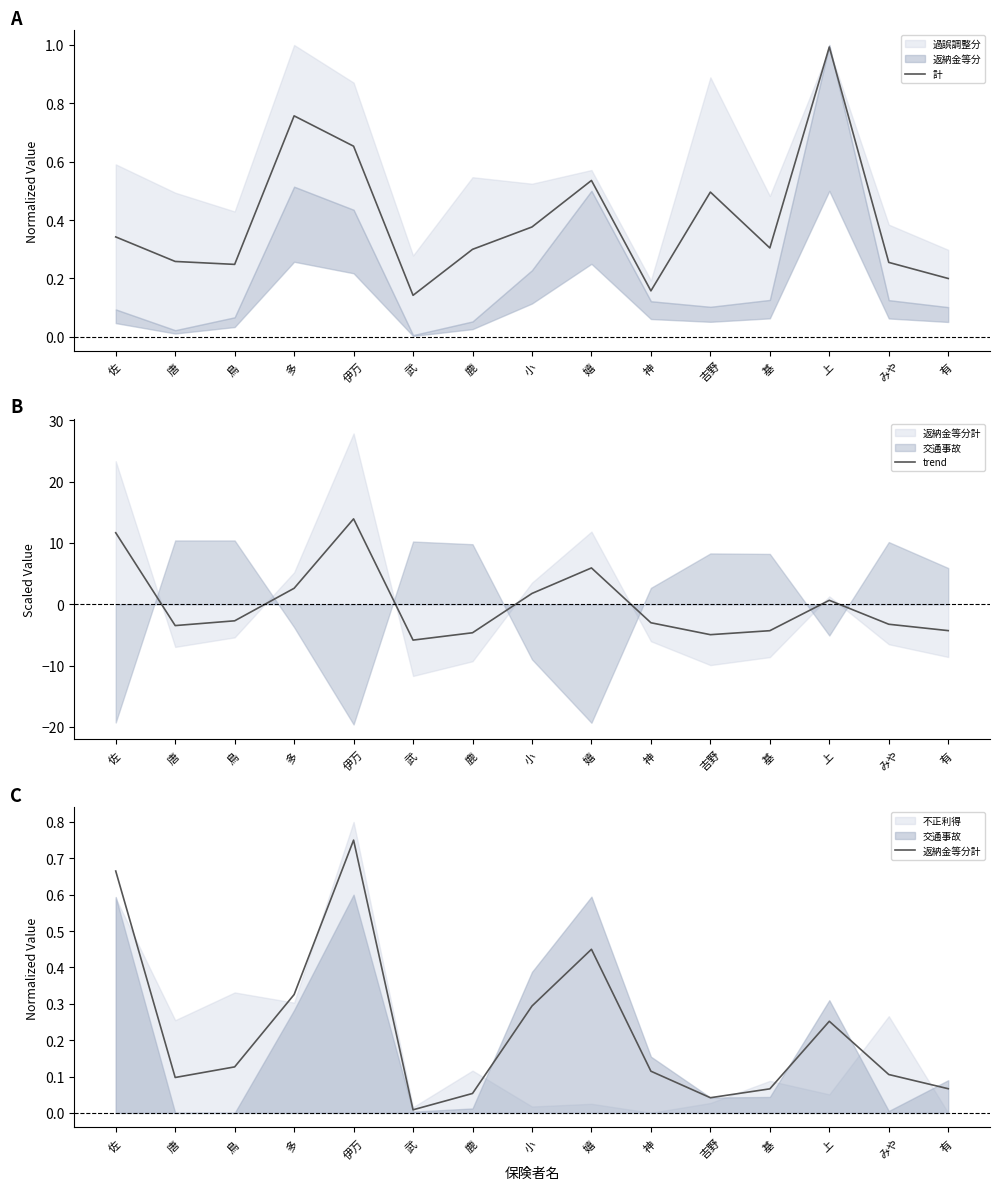

How many series are shown in this chart?

3